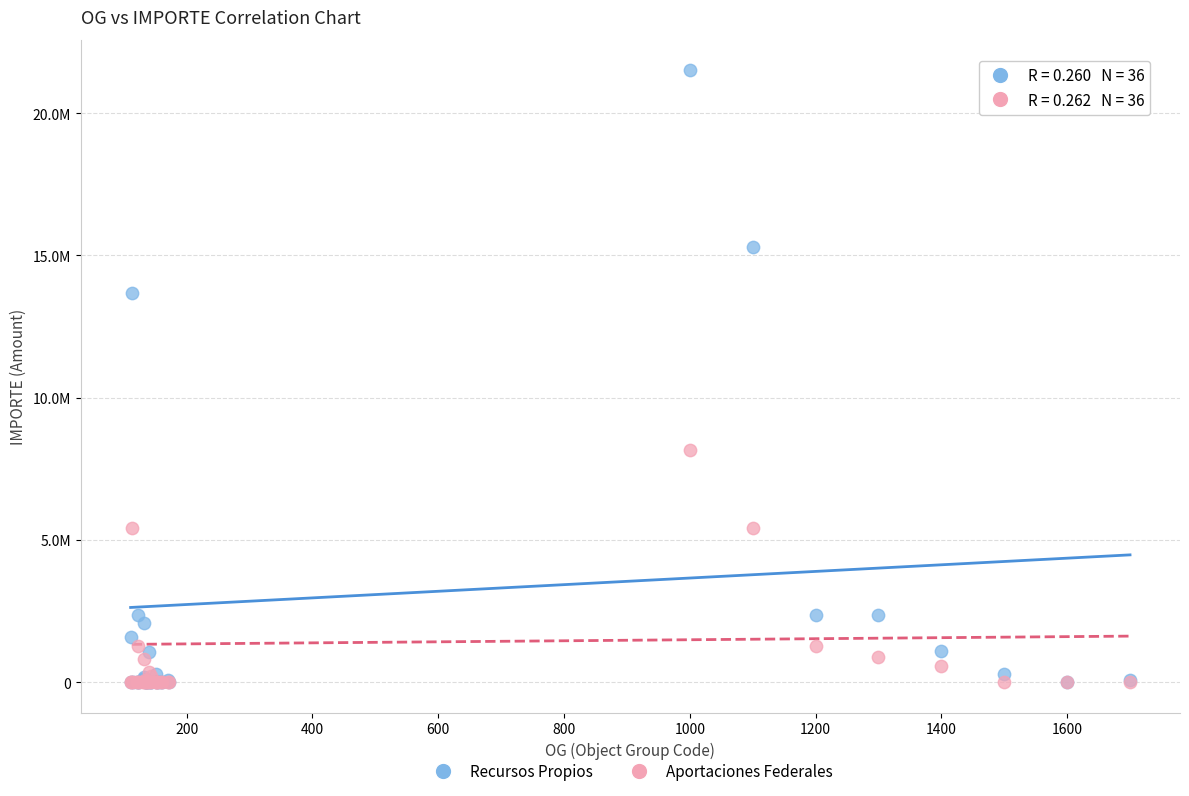

What are all the series names shown in the legend?

Recursos Propios, Aportaciones Federales